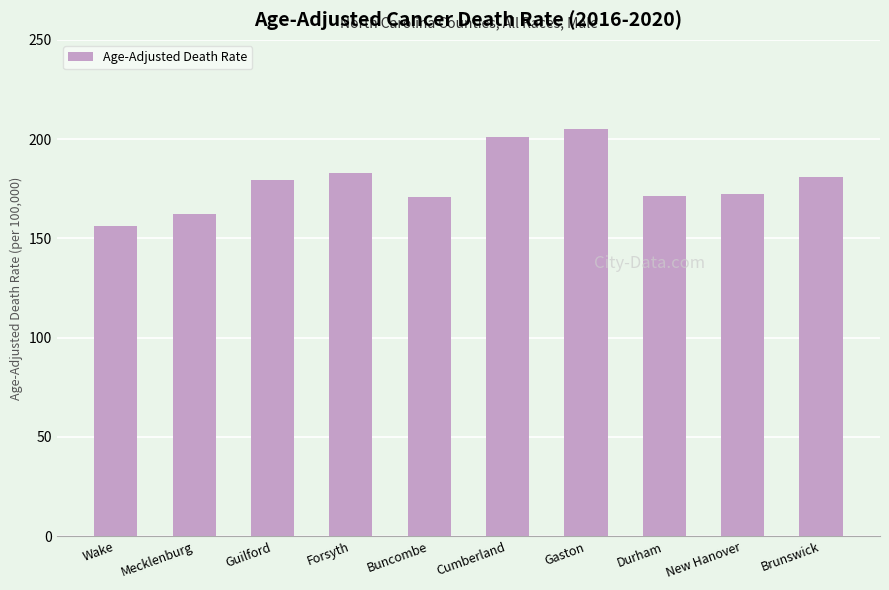

What is the smallest value displayed?

156.2